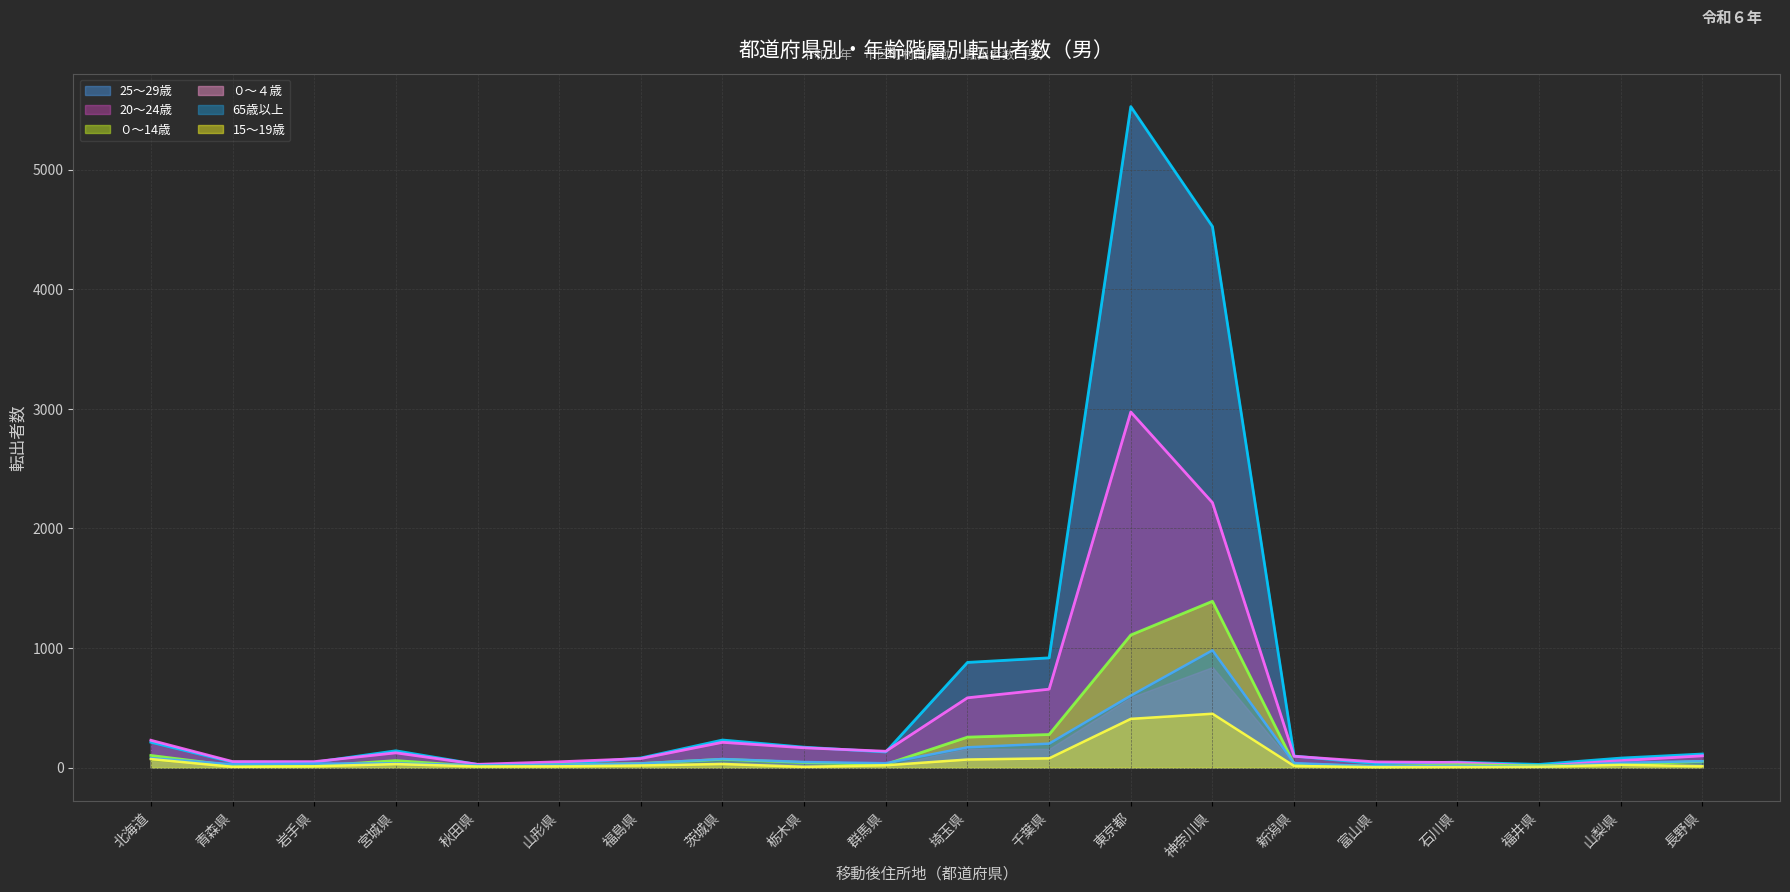

Which label corresponds to the smallest value in the chart?

富山県